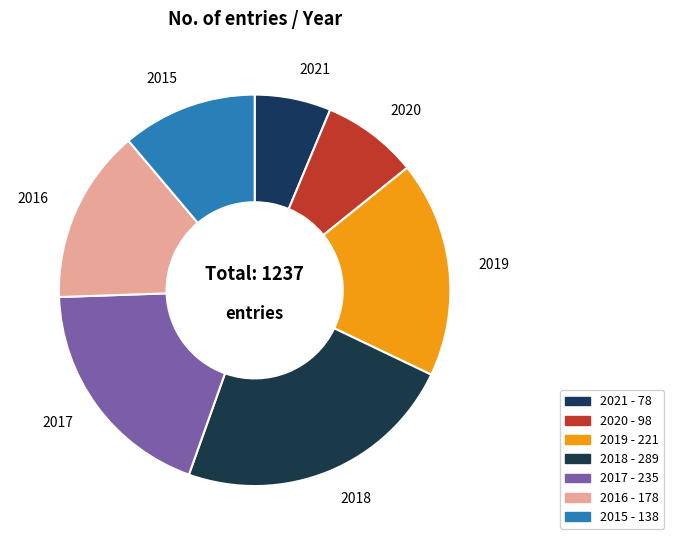

Rank the categories by value from lowest to highest.

2021, 2020, 2015, 2016, 2019, 2017, 2018